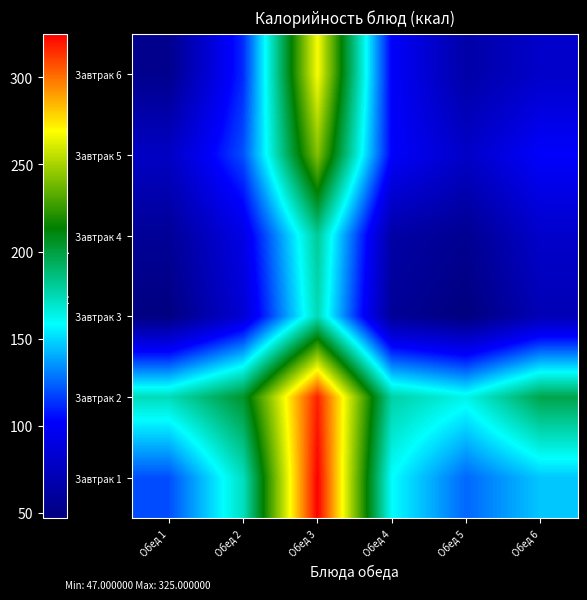

Which series has the largest range (max minus min)?

Завтрак 6